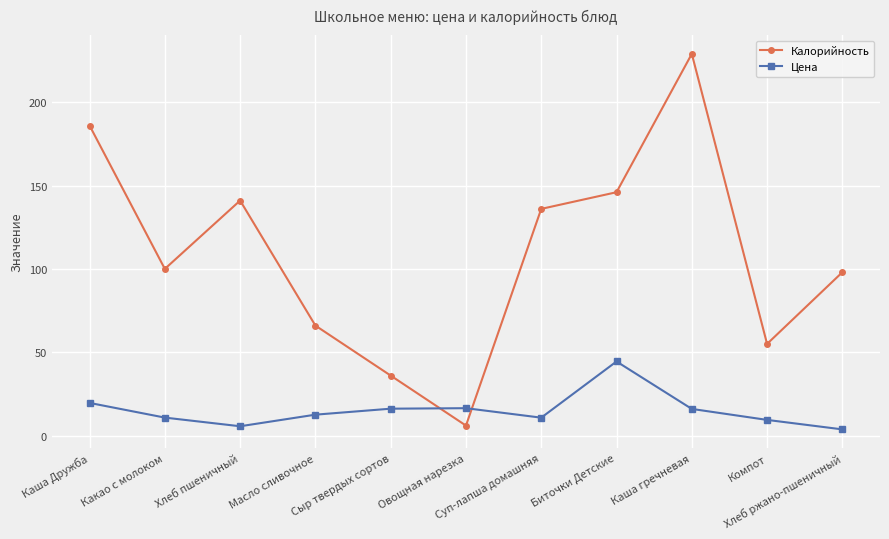

How many interior local peaks does the Цена series have?

2